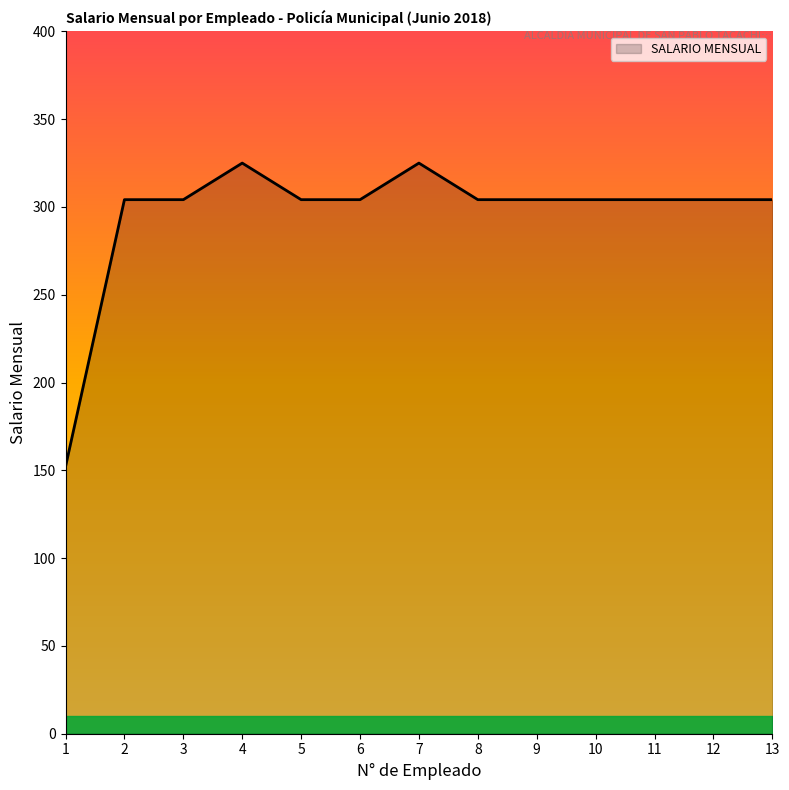

What is the average value?

295.7